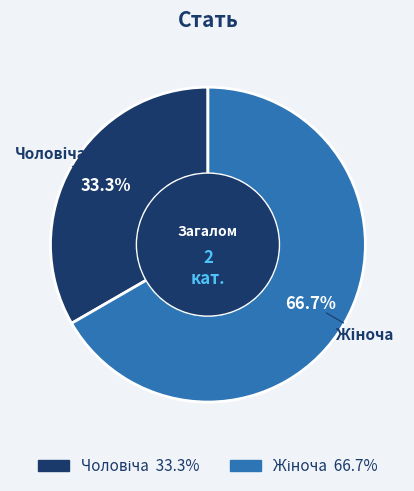

Does any single category account for the majority?

Yes